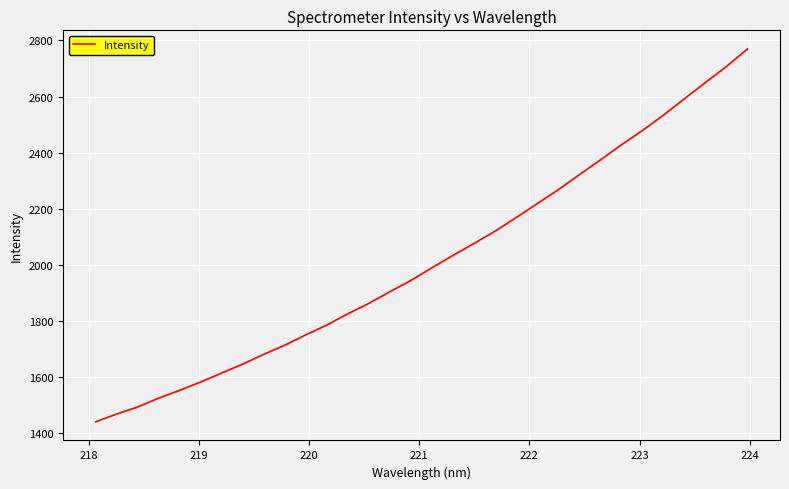

What is the average value?

2016.8